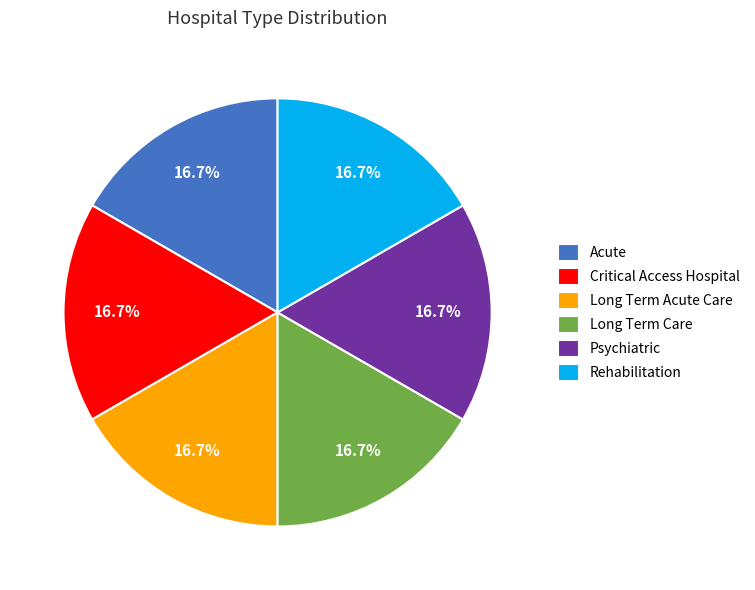

Does Critical Access Hospital represent more than half of the total?

No